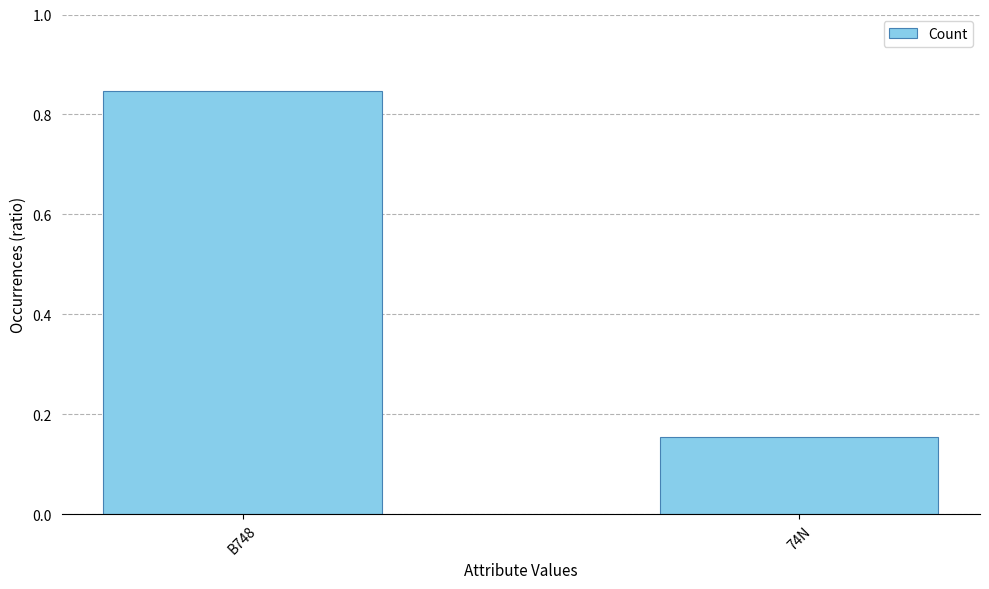

What is the label of the 2nd bar from the left?

74N